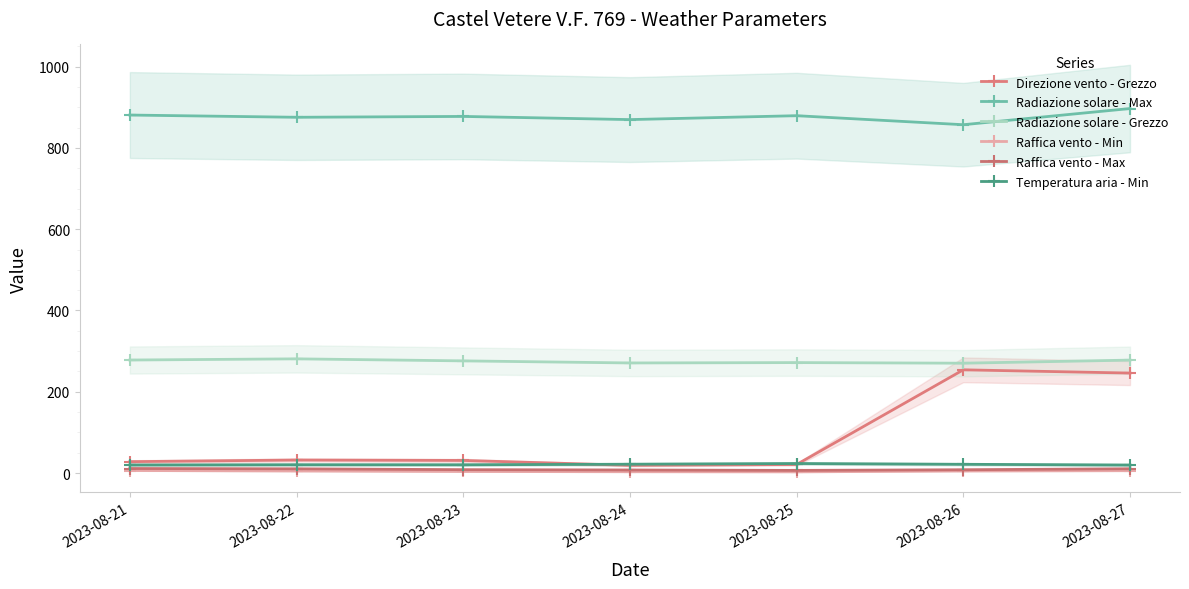

How many values in the Raffica vento - Min series exceed 5?

2